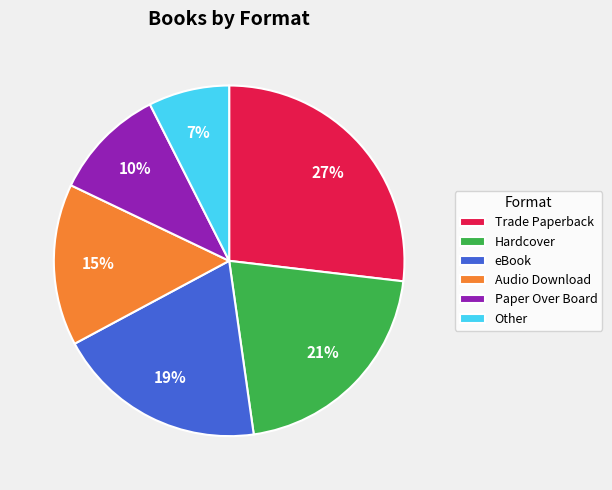

What percentage is the Trade Paperback slice, to the nearest percent?

27%